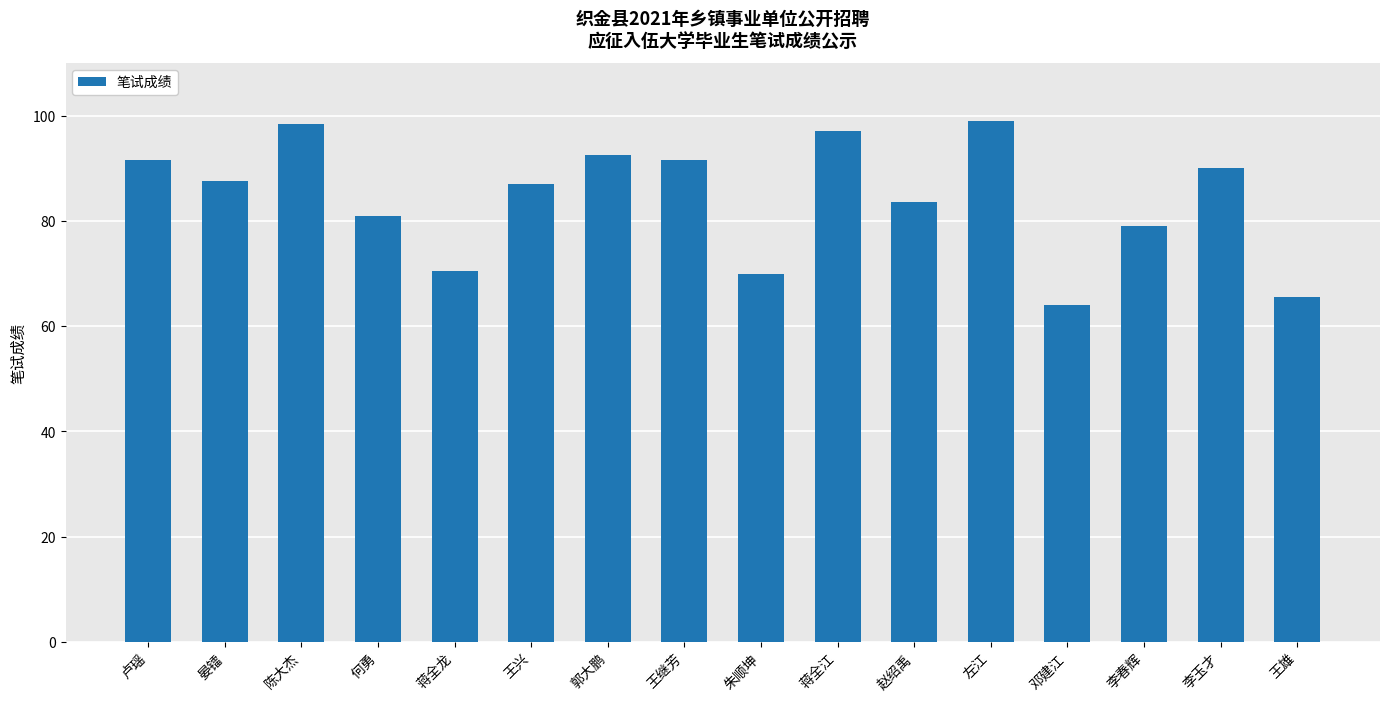

What is the sum of the values at 卢瑶 and 左江?

190.5